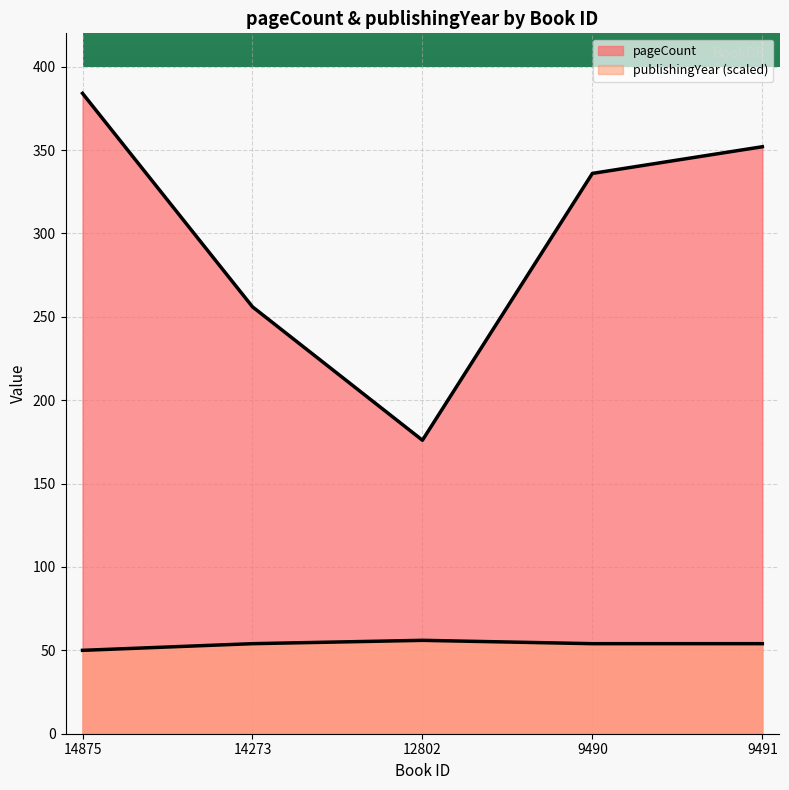

Is it true that publishingYear equals 54 at 9491?

True